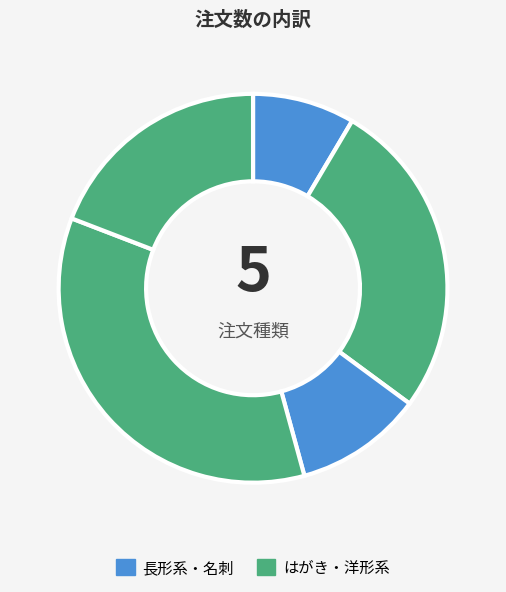

To the nearest percent, what is the difference between the largest and smallest slice percentages?

27%